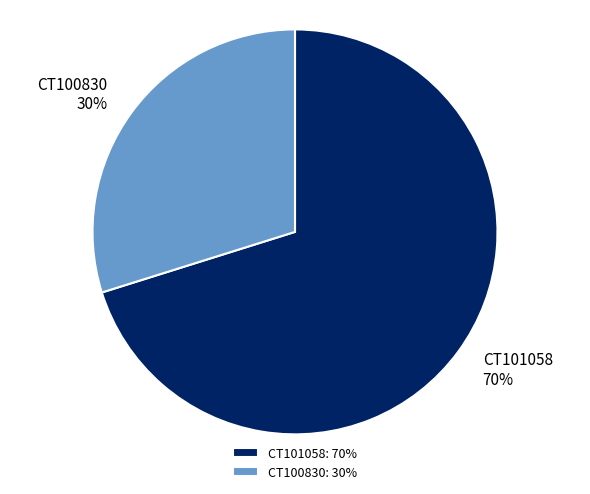

Count the number of slices in the pie.

2